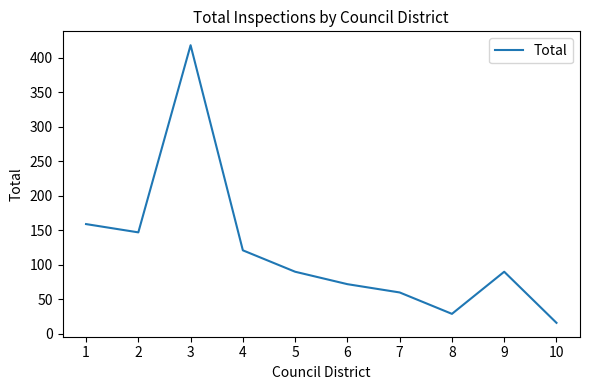

Where is the first local maximum?

3